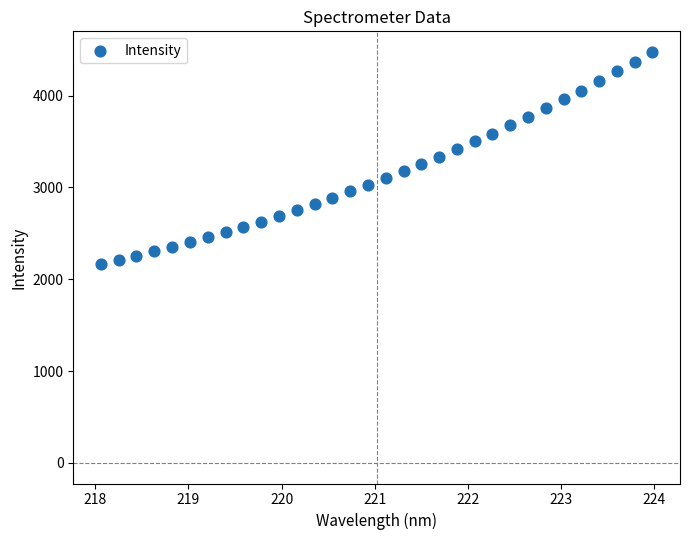

What is the range of Y values (max minus min)?

2314.4